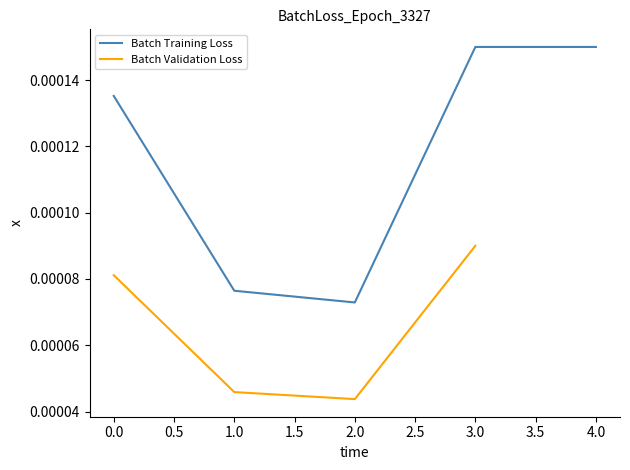

Where is Batch Training Loss nearest to the value 0?

2.0